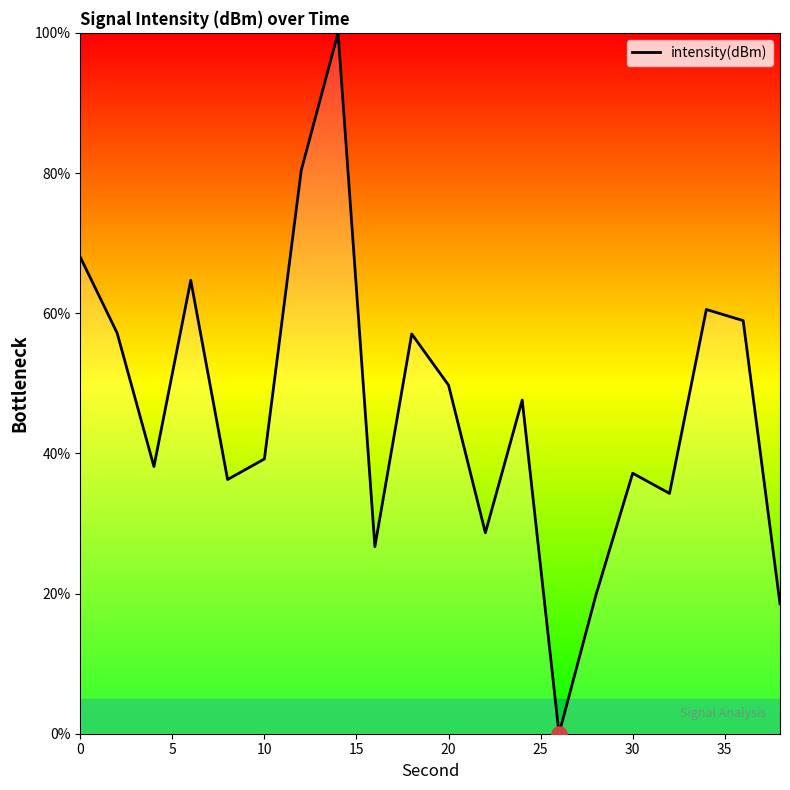

What is the greatest value displayed?

100.0